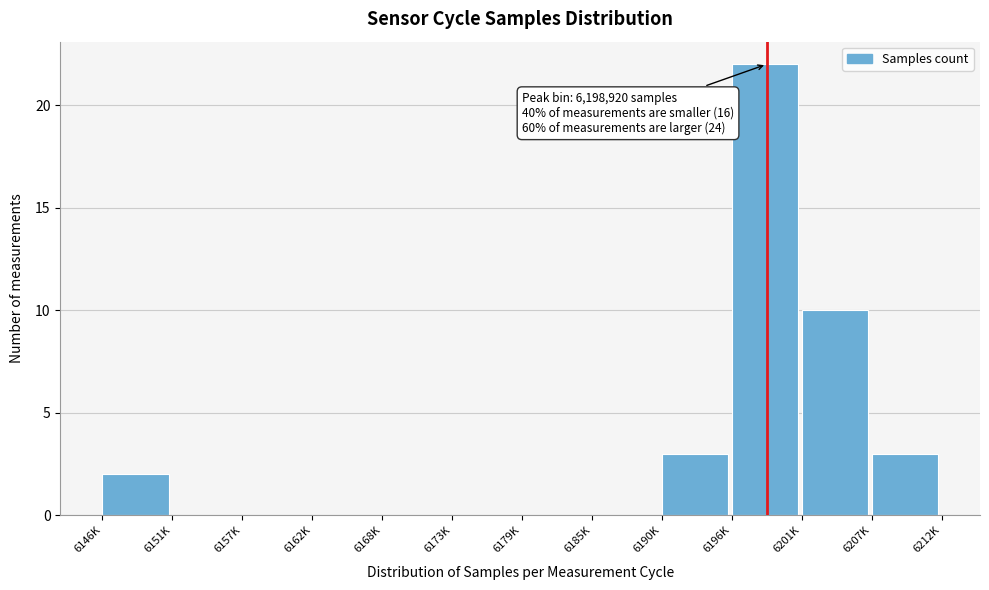

Reading left to right, extract all data points from this chart.

6146K=2	6151K=0	6157K=0	6162K=0	6168K=0	6173K=0	6179K=0	6185K=0	6190K=3	6196K=22	6201K=10	6207K=3